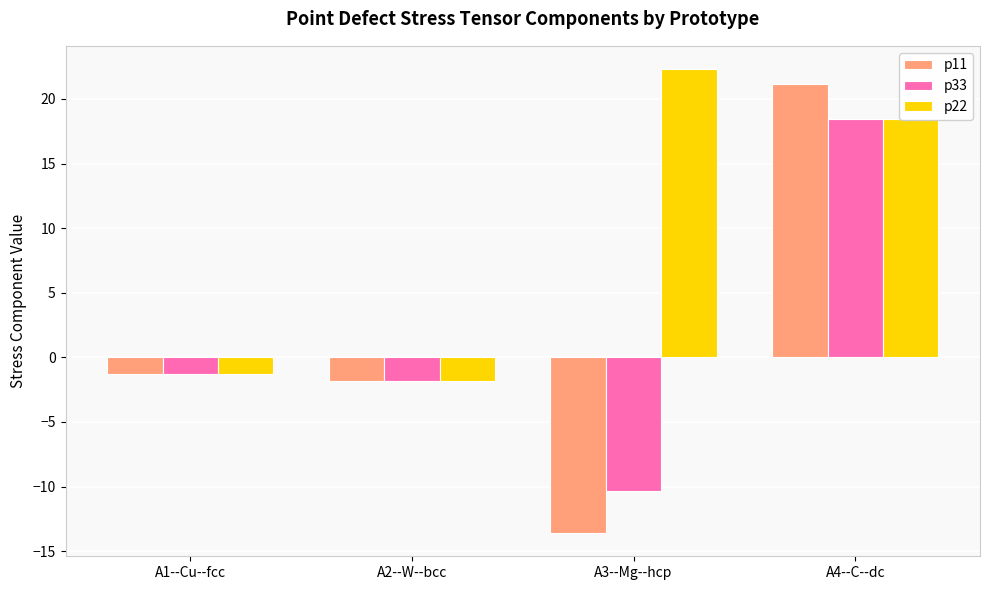

What is the minimum value shown in the chart?

-13.6